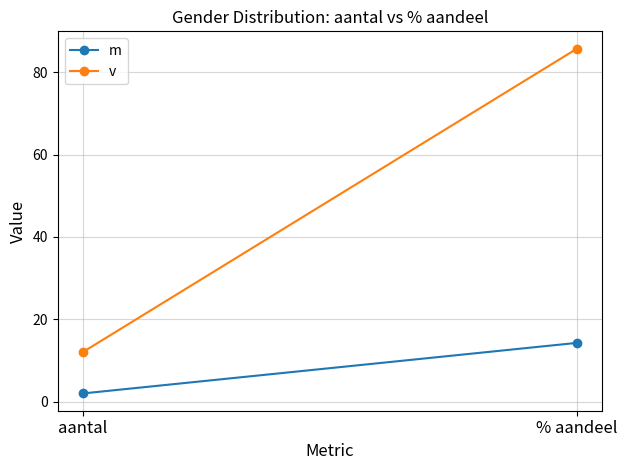

List the series in order of their peak value, lowest first.

m, v